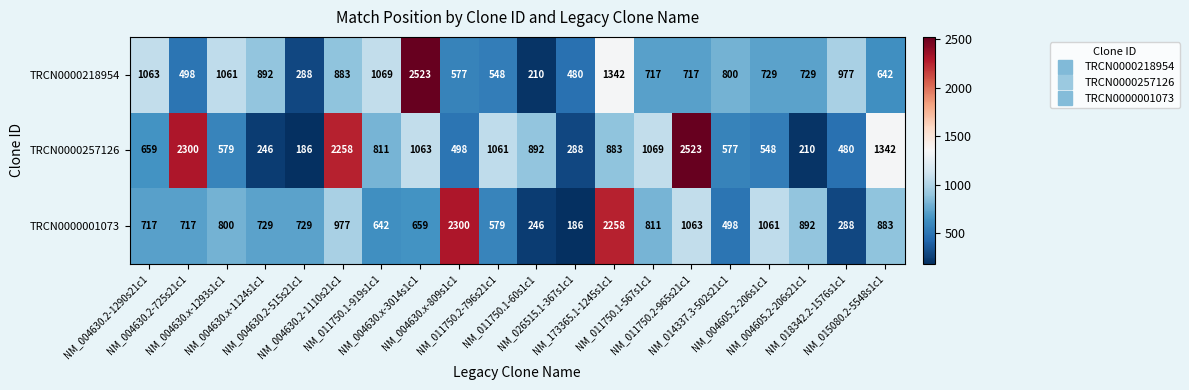

What is the difference between the second highest and second lowest values in the TRCN0000001073 series?

2012